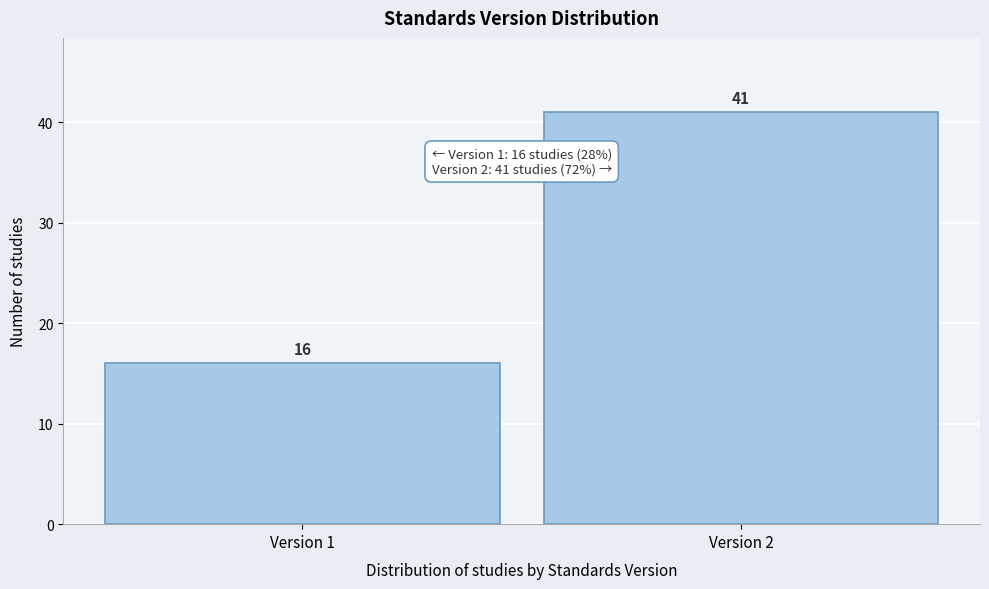

Reading right to left, what are all the values shown in this chart?

Version 2=41	Version 1=16